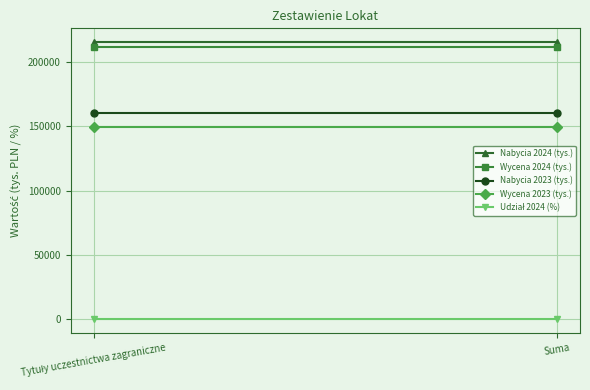

Reading left to right, extract all data points from this chart.

Nabycia 2024 (tys.): 215495.0	215495.0
Wycena 2024 (tys.): 212017.0	212017.0
Nabycia 2023 (tys.): 160139.0	160139.0
Wycena 2023 (tys.): 149269.0	149269.0
Udział 2024 (%): 99.1	99.1